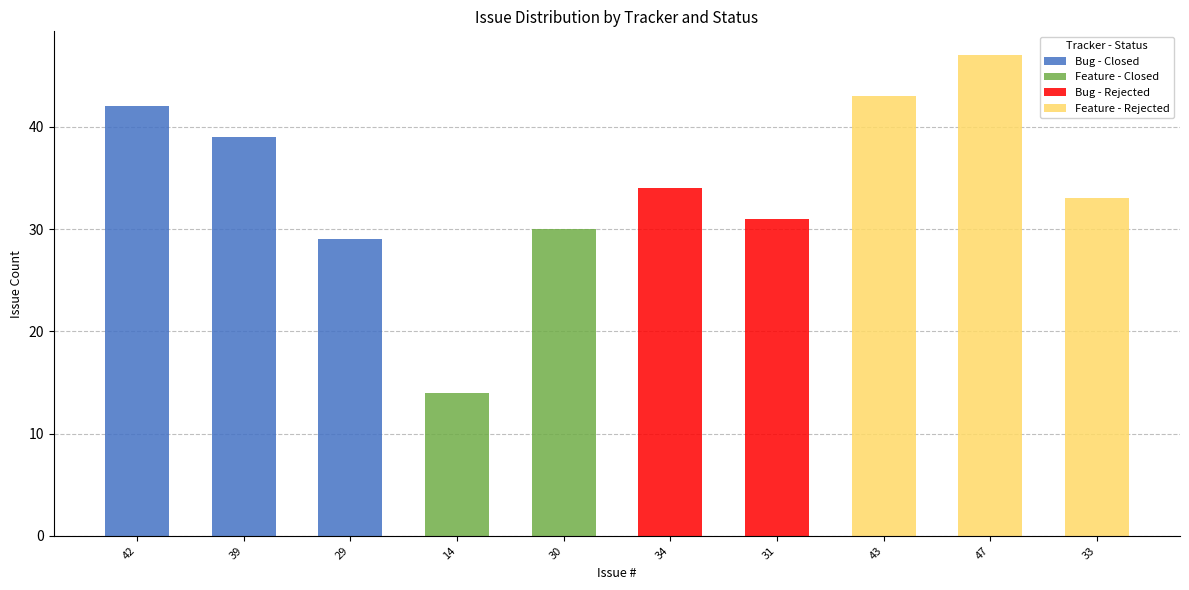

At which category is the sum across all series the highest?

47